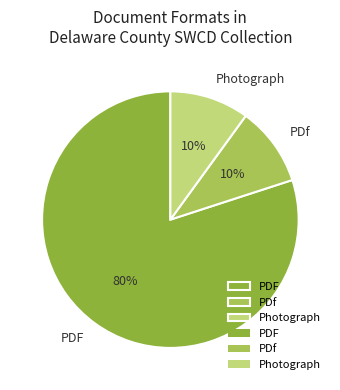

True or false: Photograph accounts for 10% of the total.

True